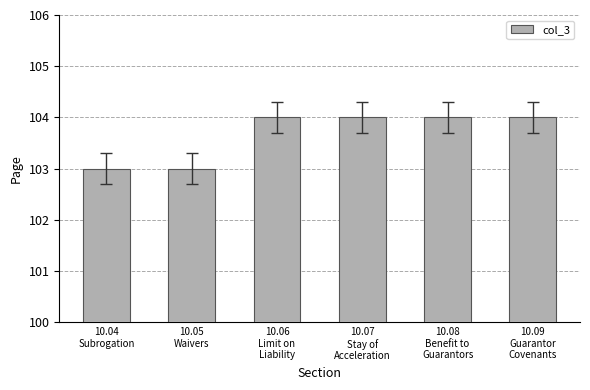

Reading right to left, list all the values displayed in this chart.

104	104	104	104	103	103